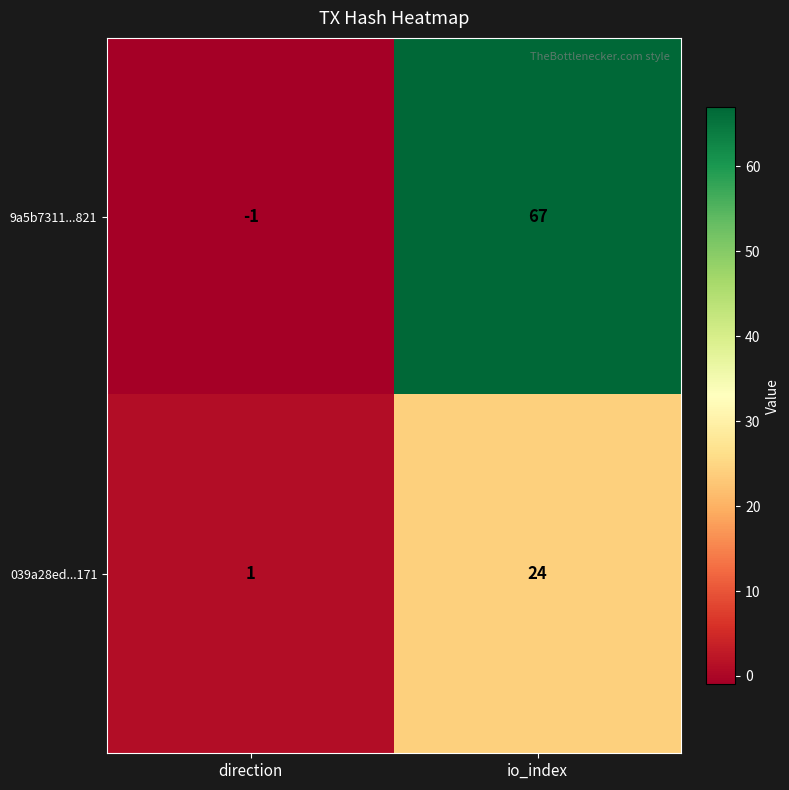

Which category has the lowest value in the 9a5b7311...821 series?

direction